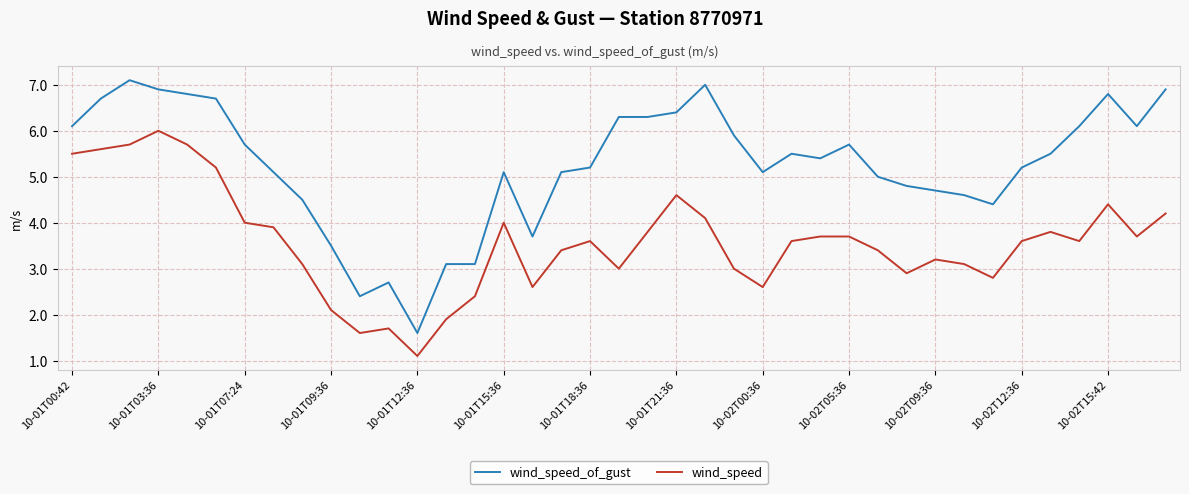

What is the highest value of the wind_speed_of_gust series?

7.1